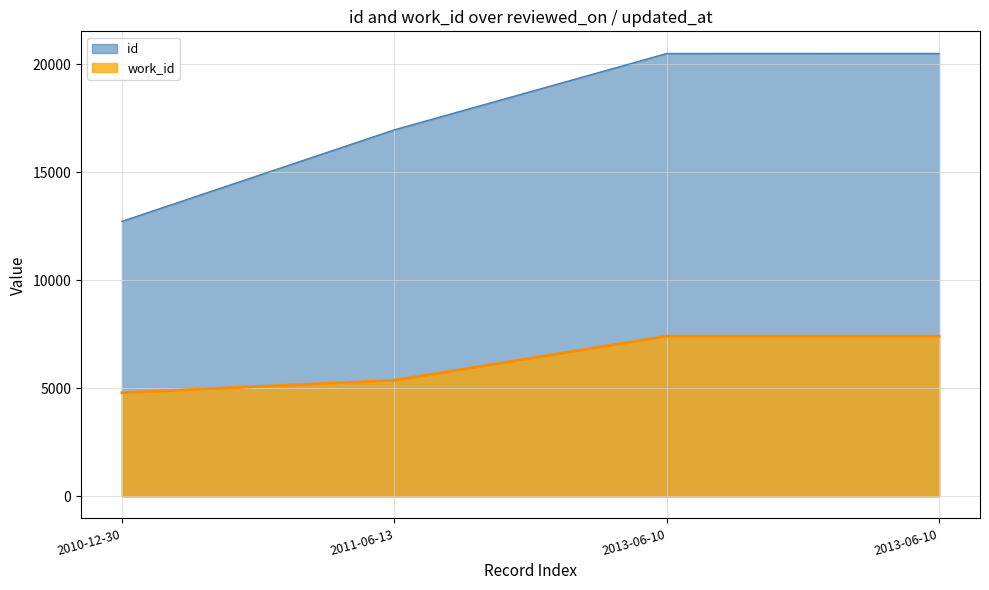

The id series shows 5148 at 2011-06-13. True or false?

False